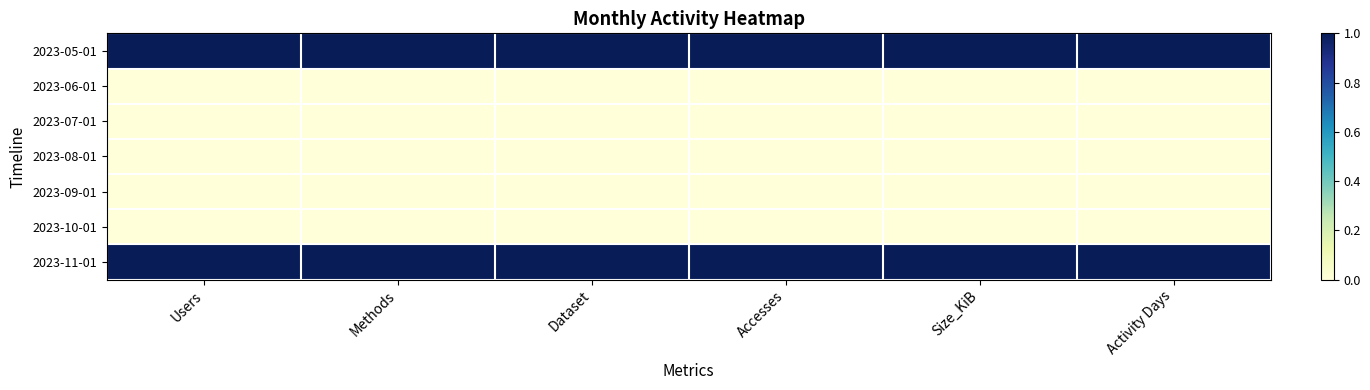

At Size_KiB, list the series in order from smallest to largest.

2023-06-01, 2023-07-01, 2023-08-01, 2023-09-01, 2023-10-01, 2023-05-01, 2023-11-01